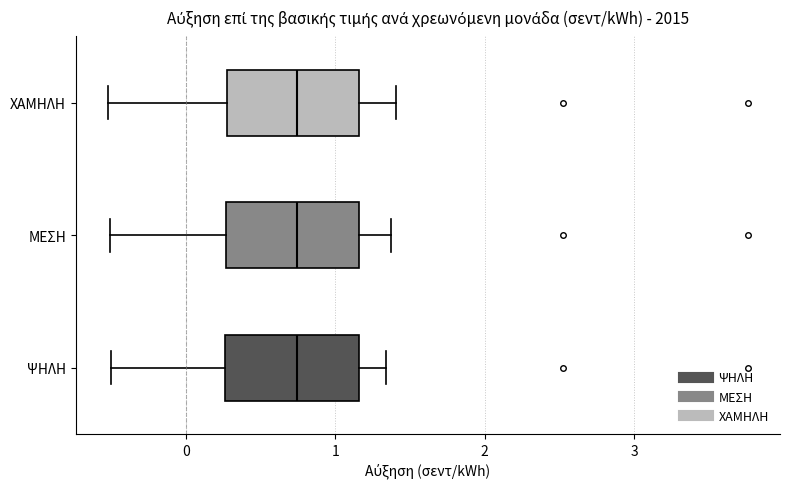

Where does the right whisker of the box for ΜΕΣΗ end on the x-axis? The values are not printed on the chart, so give them approximately, as read against the axis.

1.4